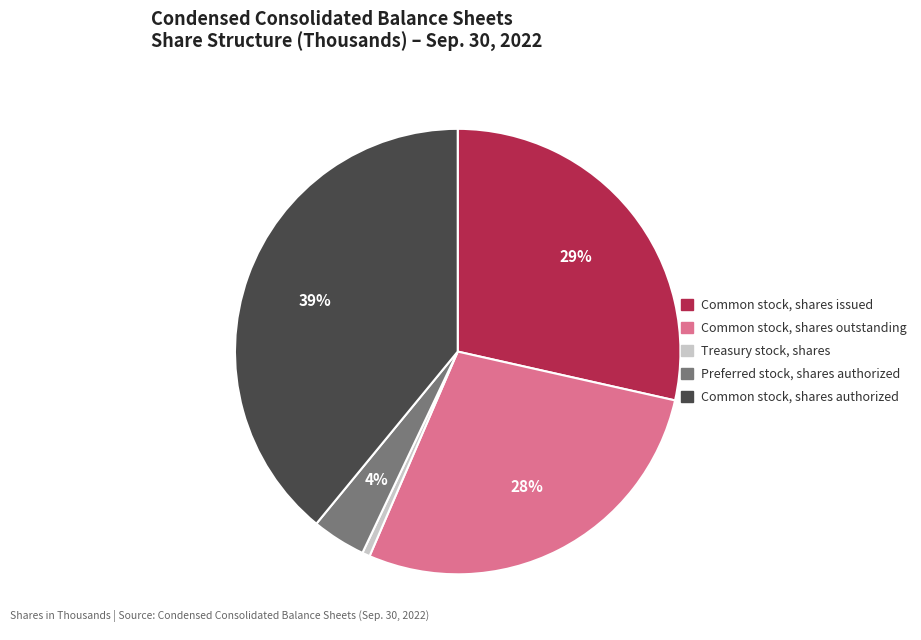

Is the sum of Preferred stock, shares authorized and Common stock, shares outstanding greater than half?

No